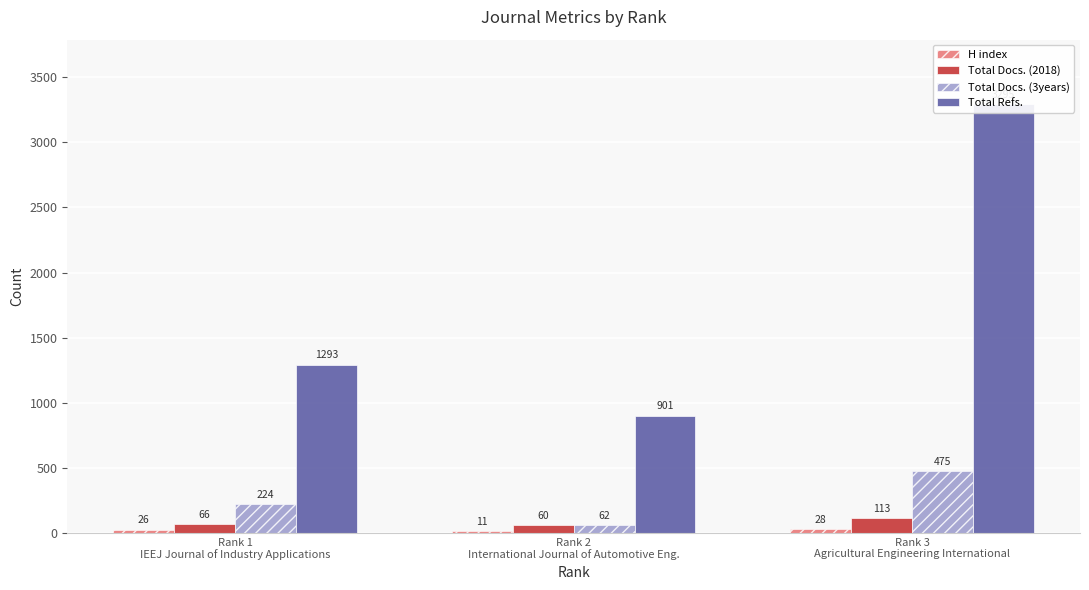

Is it true that H index equals 8 at Rank 3
Agricultural Engineering International?

False